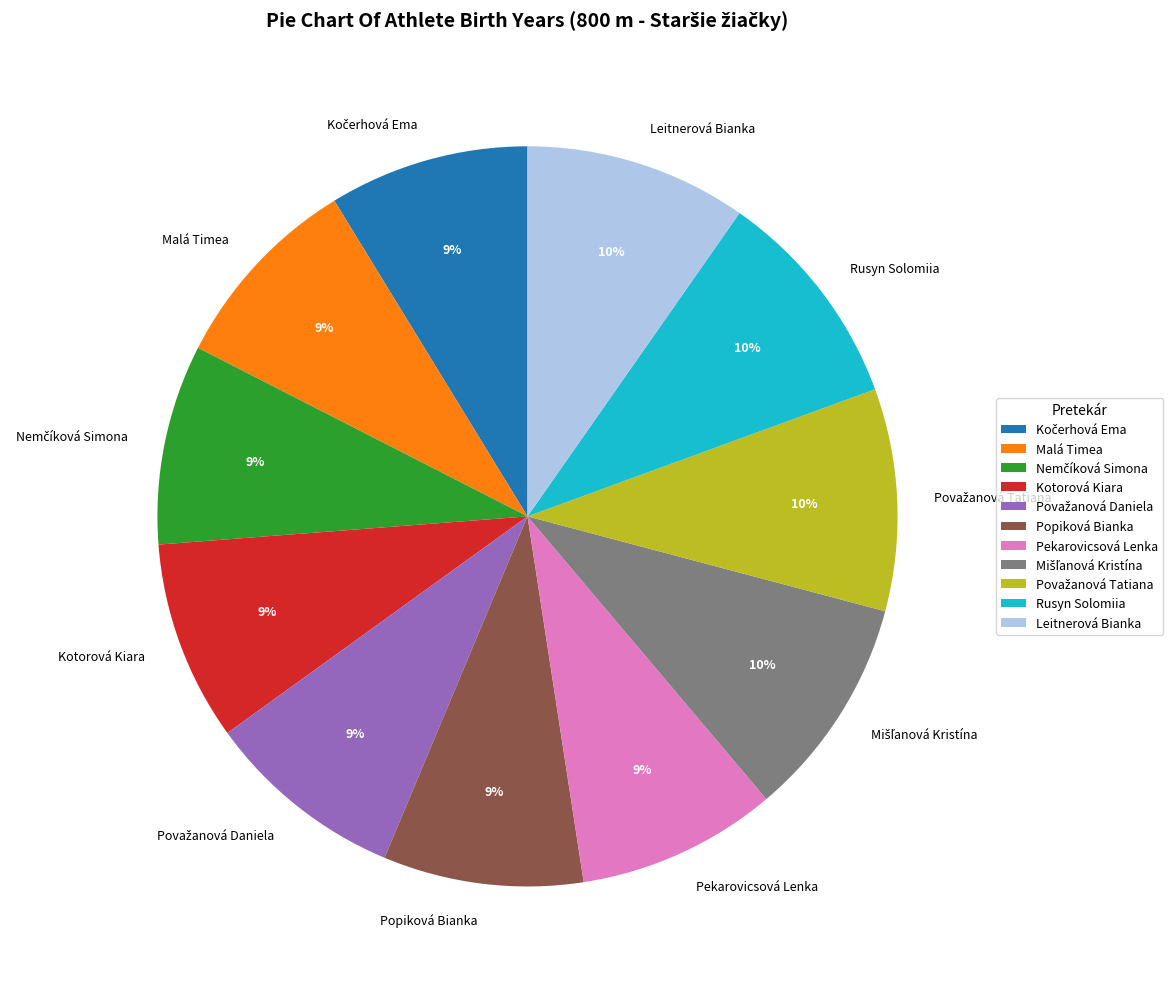

Approximately how many times larger is the value at Kotorová Kiara compared to Popiková Bianka?

1.0